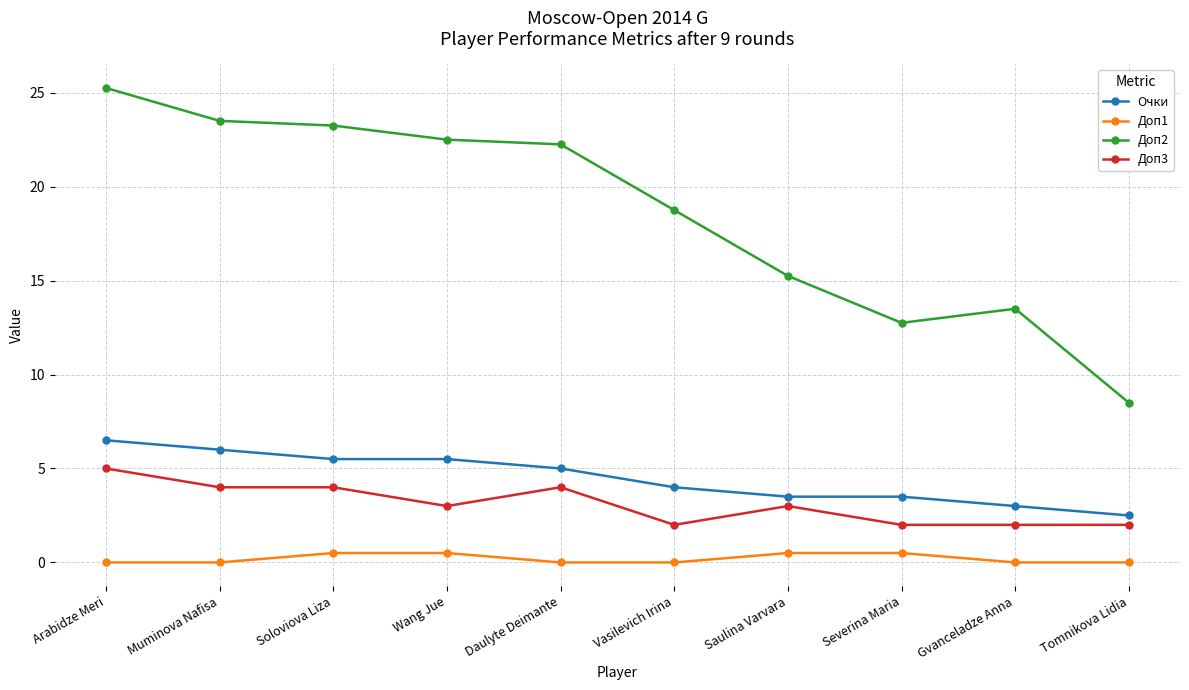

Which series has the largest range (max minus min)?

Доп2